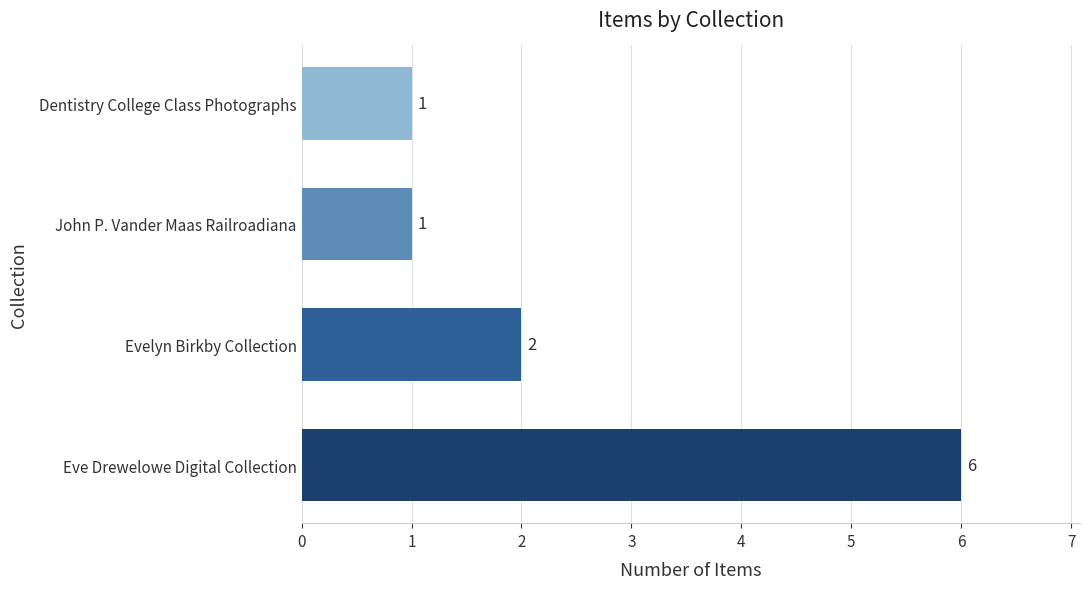

What is the sum of all values?

10